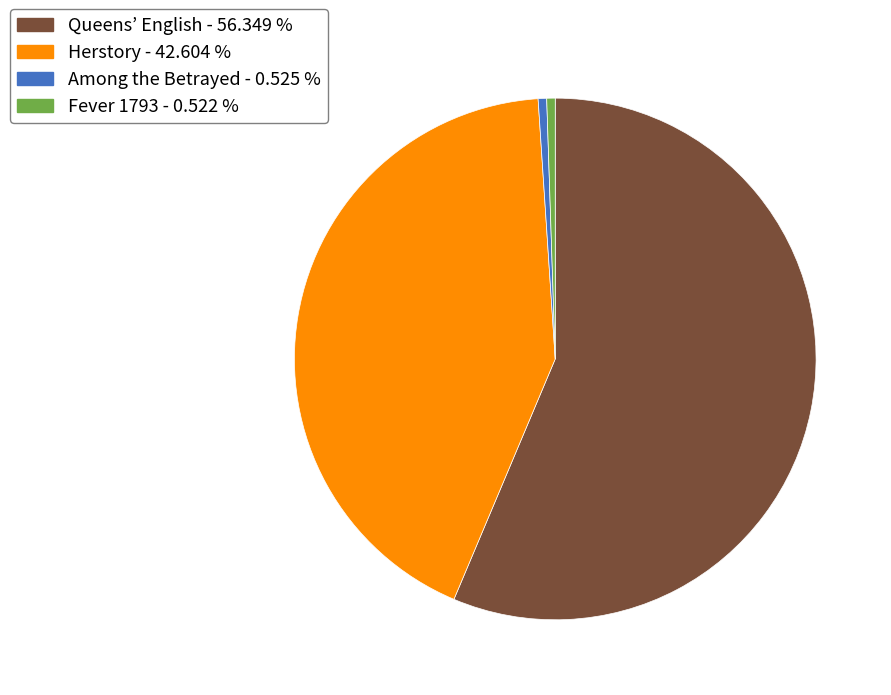

Is it true that Herstory is 43% of the pie?

True